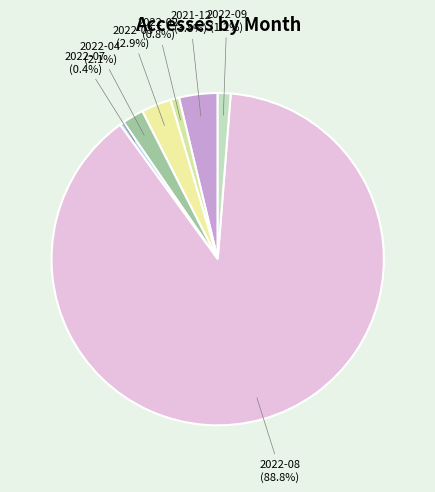

To the nearest percent, what is the difference between the largest and smallest slice percentages?

88%